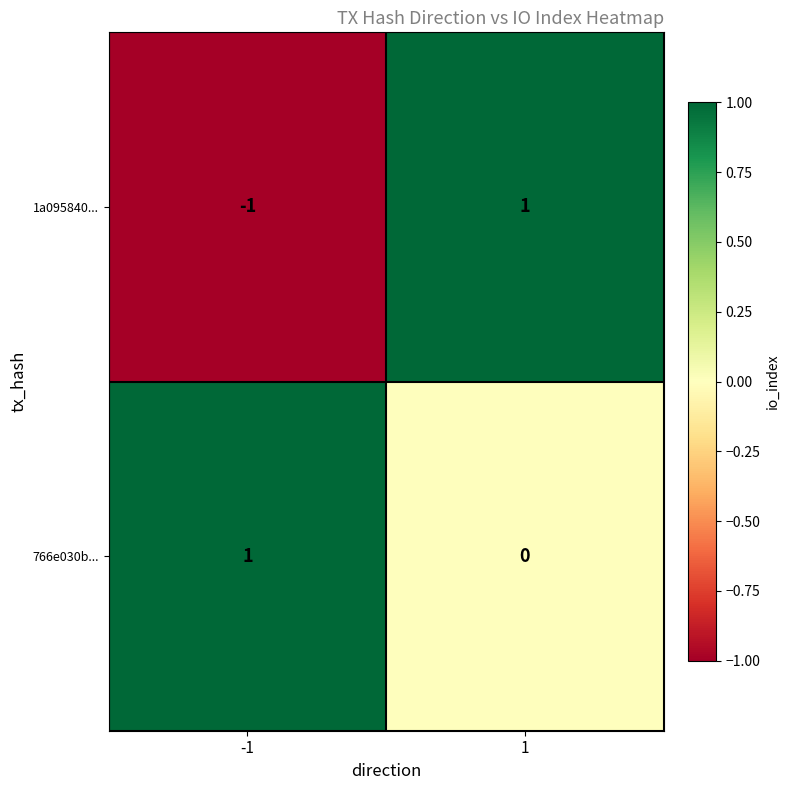

At which category does the chart reach its minimum across all series?

-1